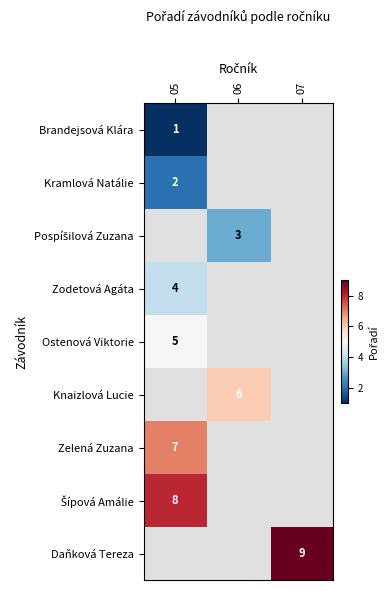

Which category has the lowest value across all series?

05